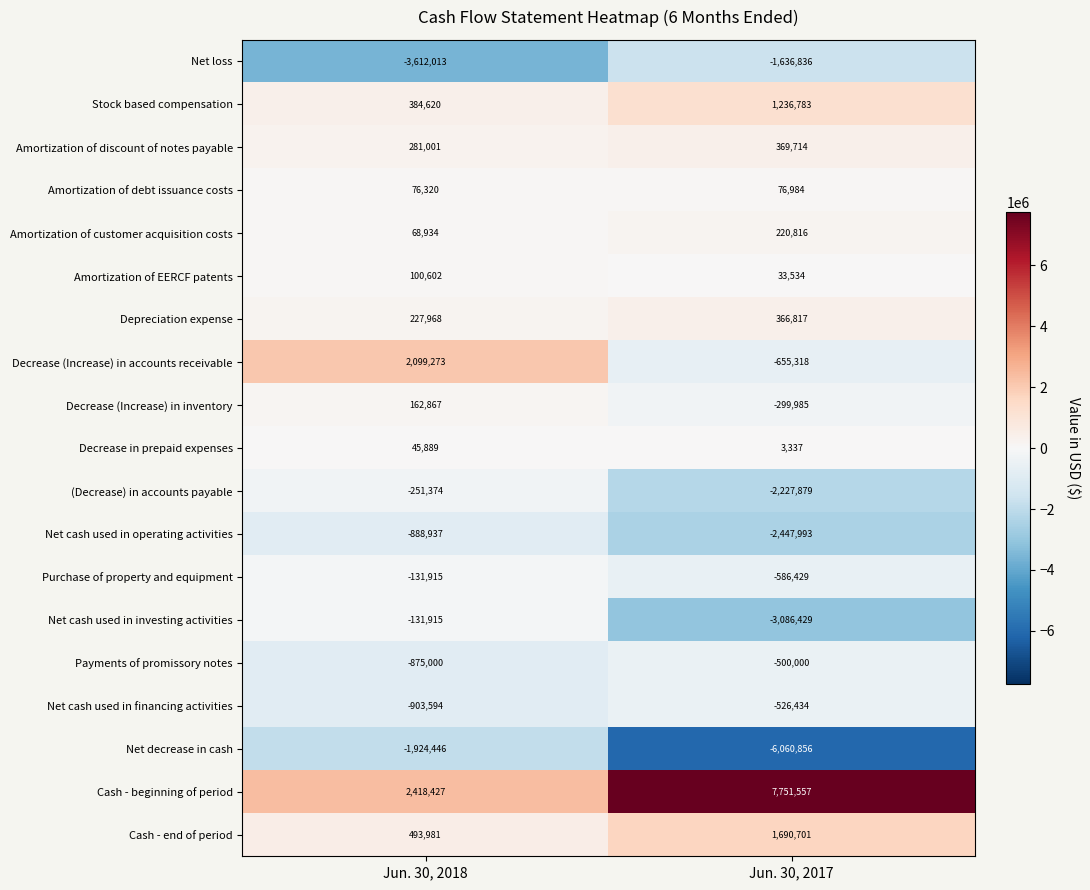

True or false: Decrease (Increase) in accounts receivable has a value of -1170153 at Jun. 30, 2017.

False